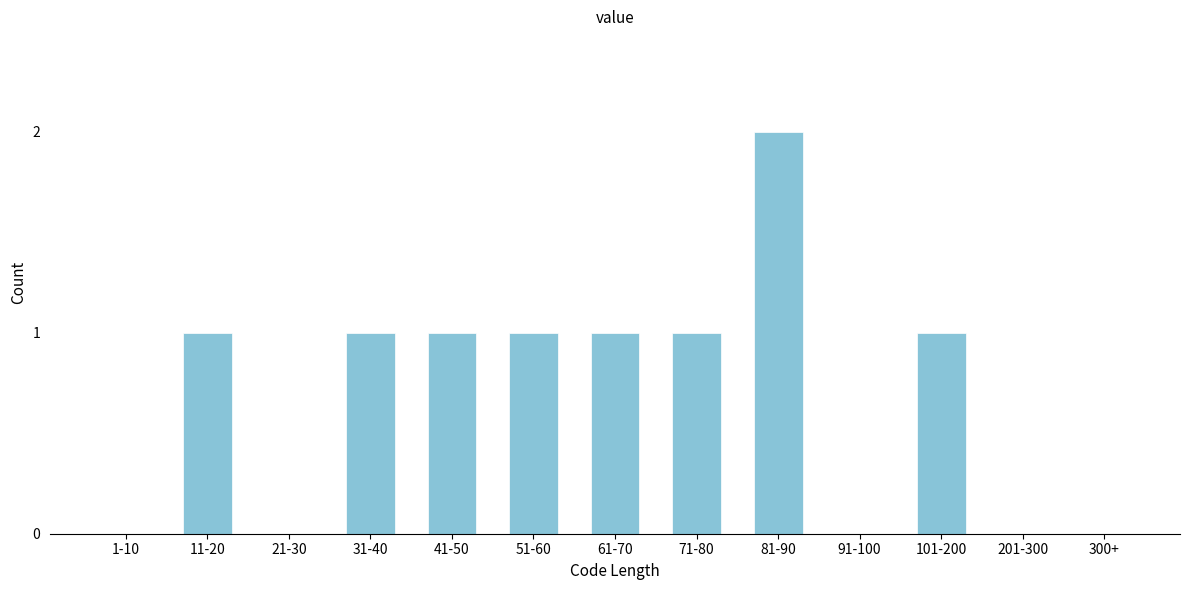

Reading left to right, transcribe all the data shown in this chart.

1-10=0	11-20=1	21-30=0	31-40=1	41-50=1	51-60=1	61-70=1	71-80=1	81-90=2	91-100=0	101-200=1	201-300=0	300+=0